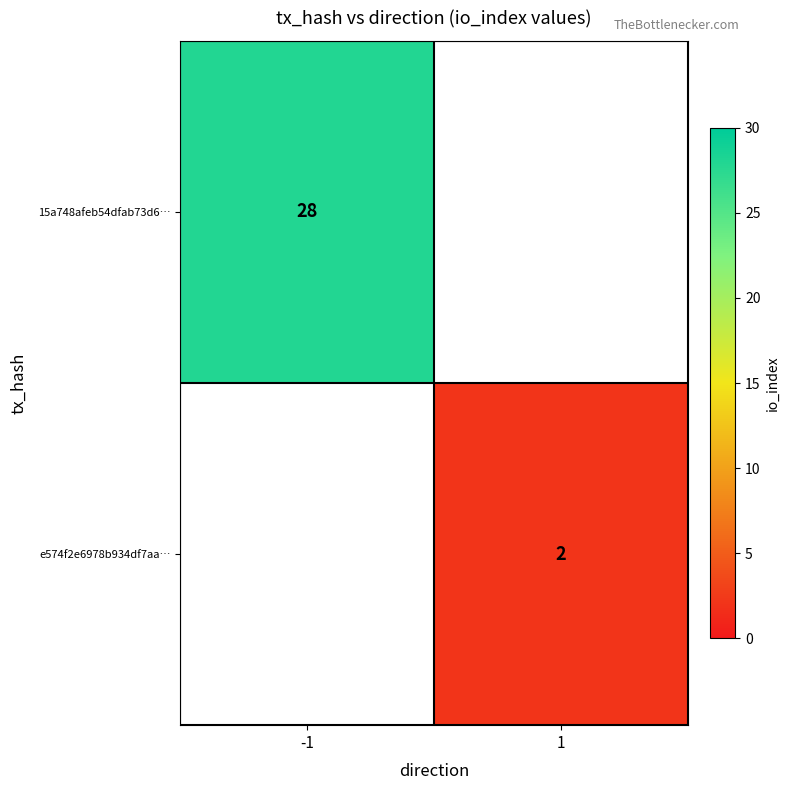

True or false: e574f2e6978b934df7aa… has a value of 2 at 1.

True